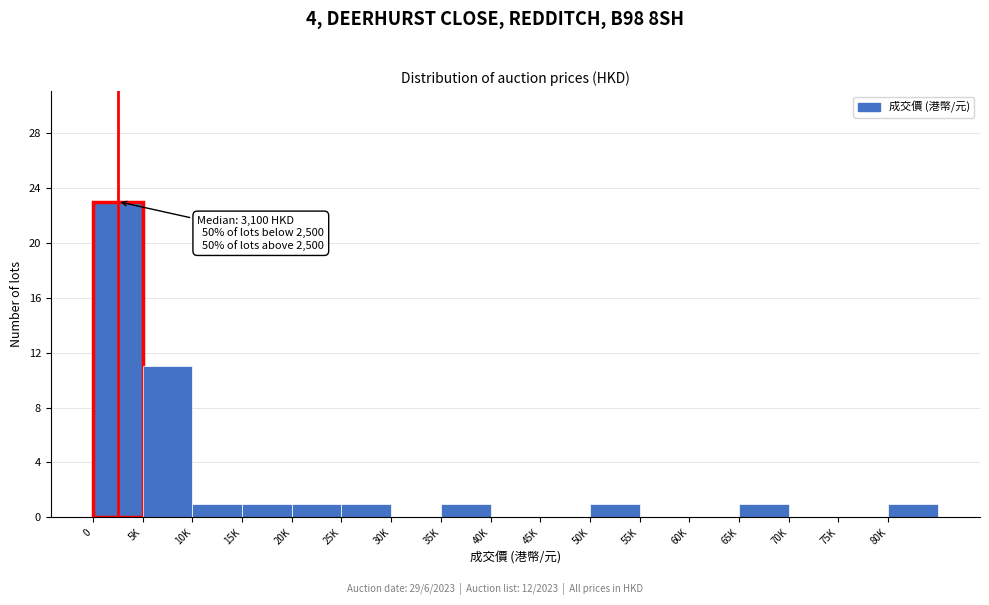

Reading left to right, transcribe all the data shown in this chart.

0=23	5K=11	10K=1	15K=1	20K=1	25K=1	30K=0	35K=1	40K=0	45K=0	50K=1	55K=0	60K=0	65K=1	70K=0	75K=0	80K=1